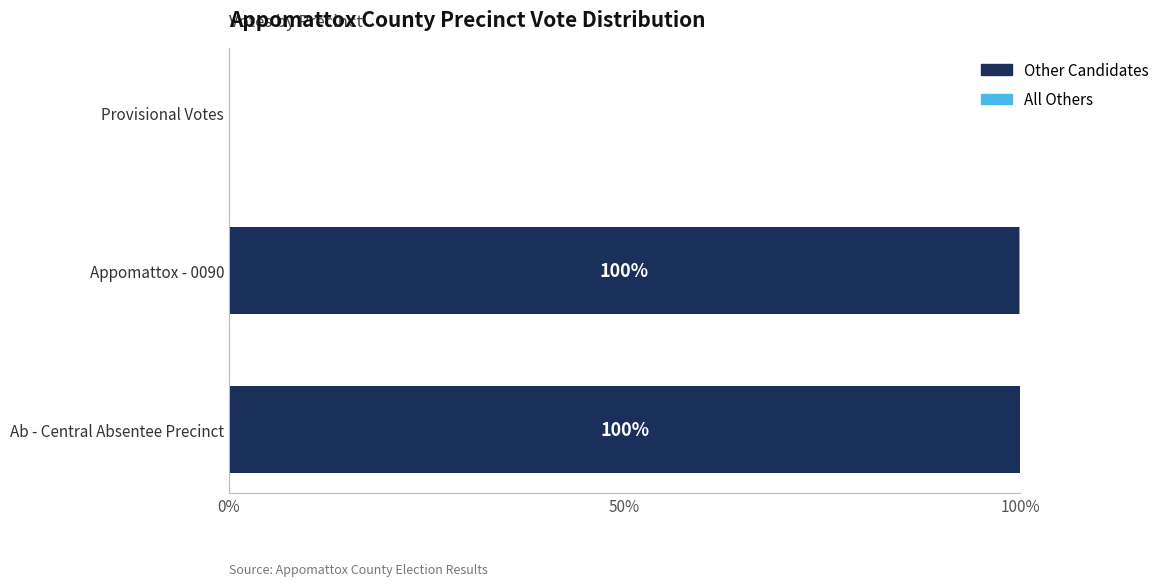

What is the maximum value for Other Candidates?

100.0